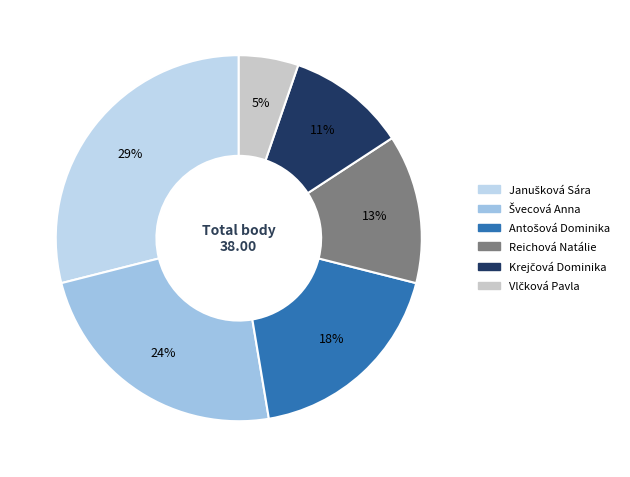

Is there any slice that represents more than half of the pie?

No